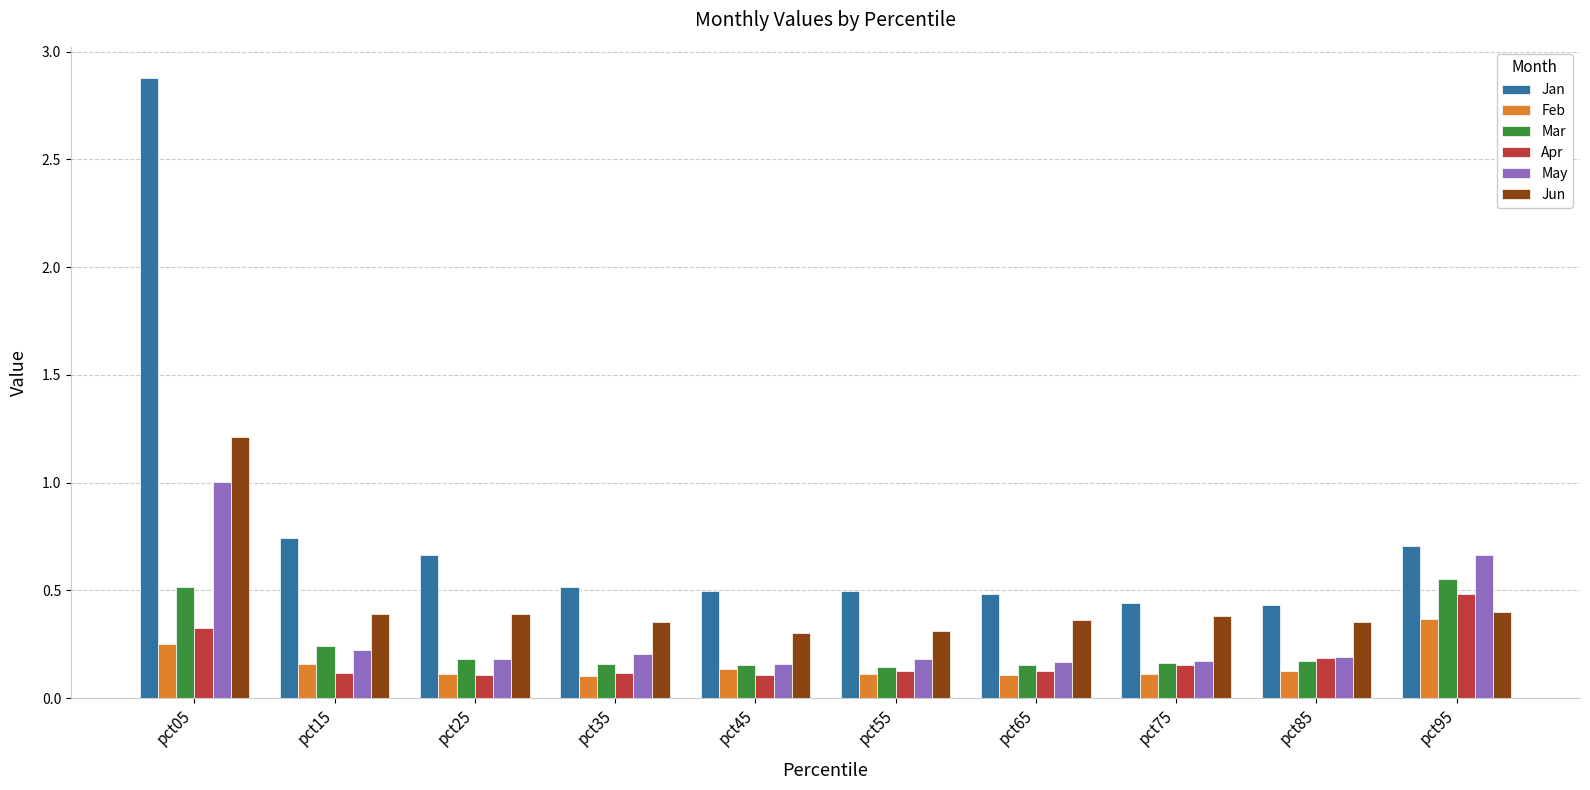

What is the total value across all series at pct65?

1.4